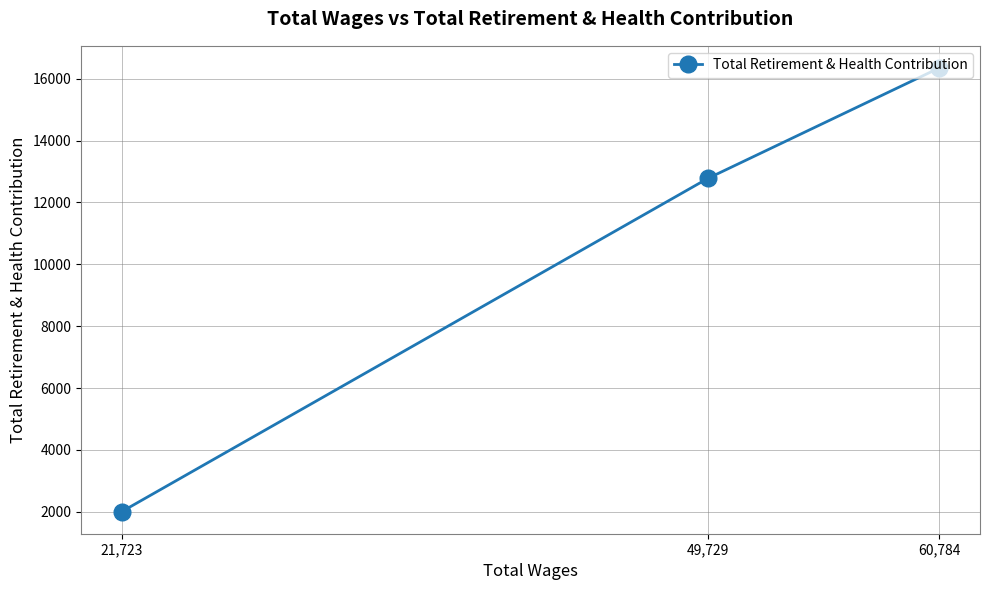

Between 49,729 and 60,784, which is larger?

60,784